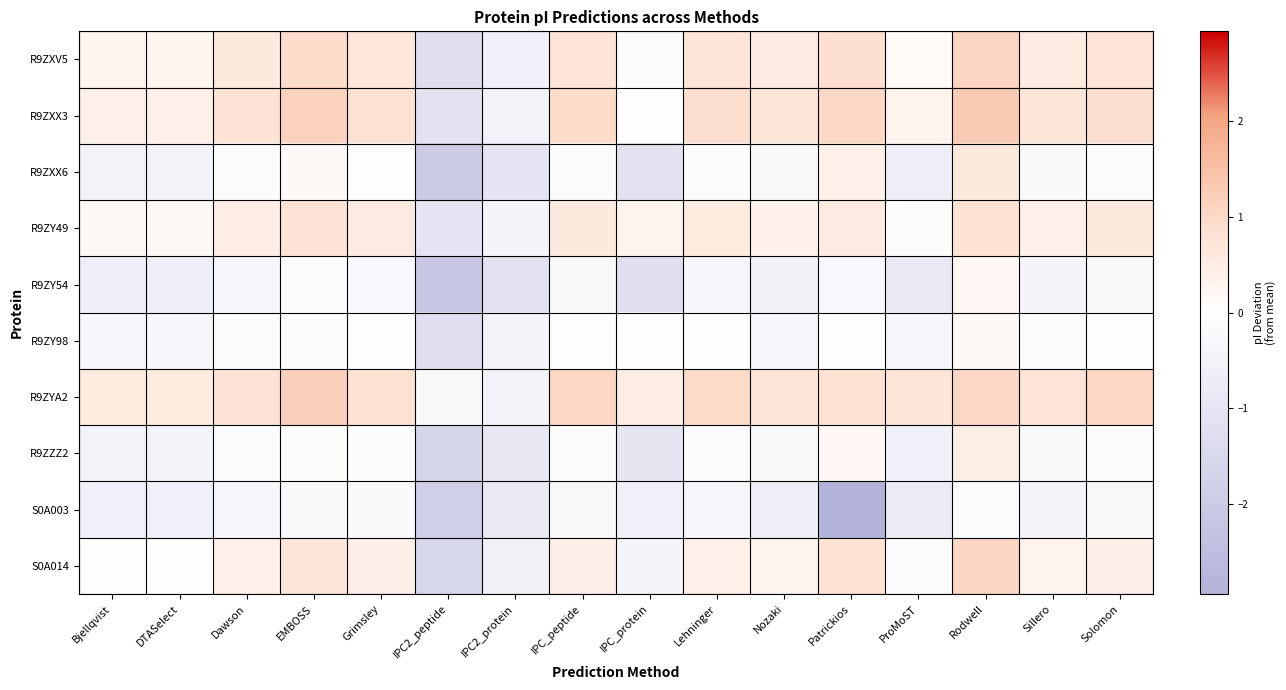

What is the difference between the highest and lowest values at Solomon?

1.3